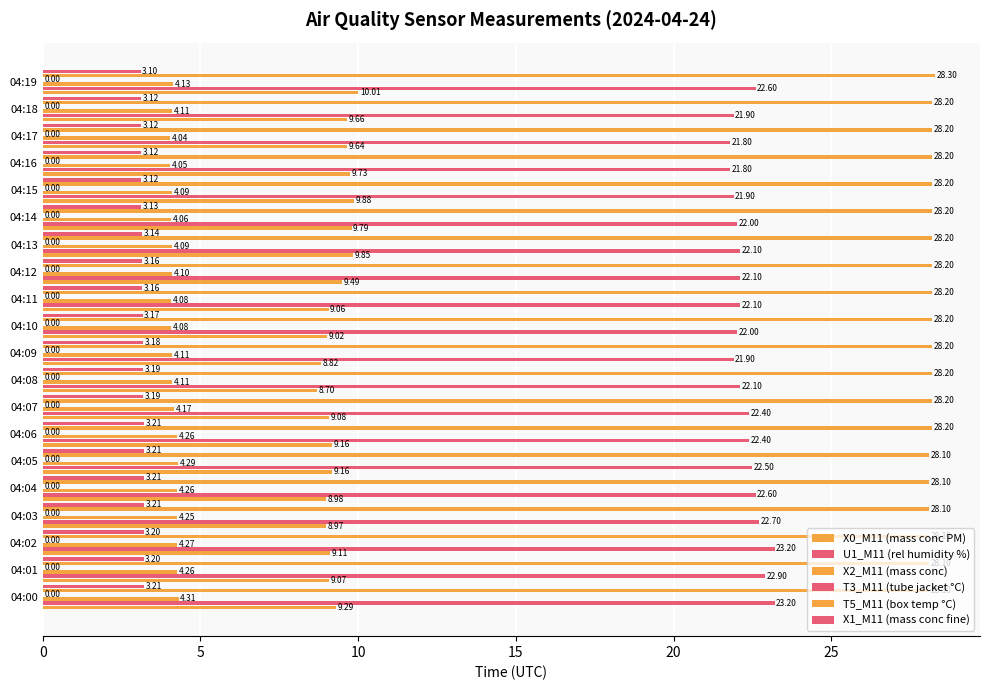

What is the average value of the X0_M11 (mass conc PM) series?

9.3